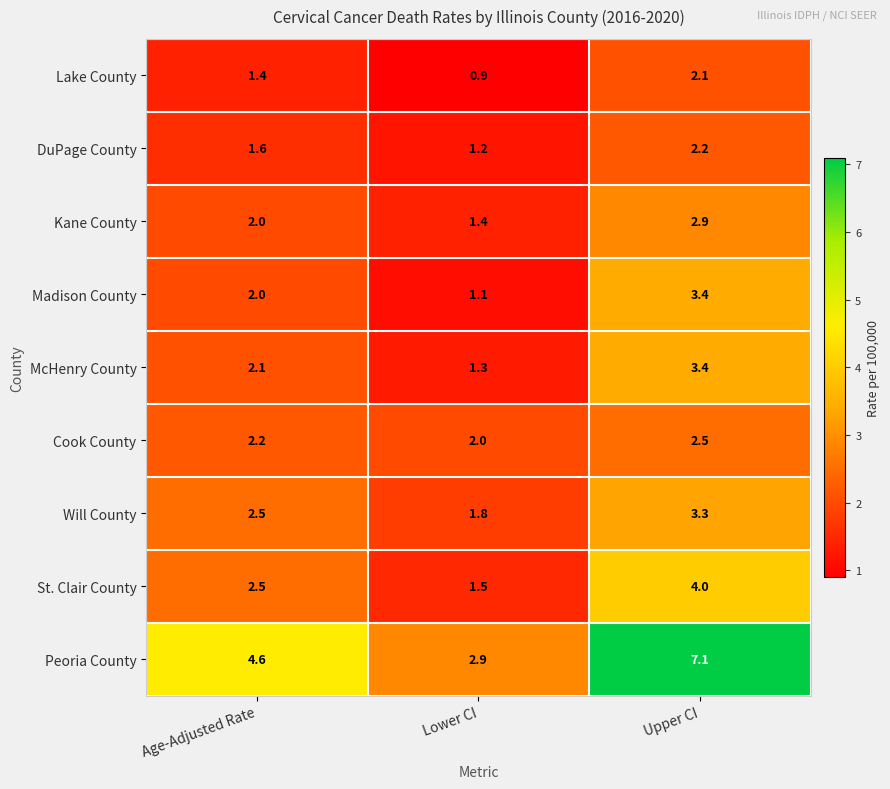

Reading left to right, what are all the values shown in this chart?

Lake County: Age-Adjusted Rate=1.4	Lower CI=0.9	Upper CI=2.1
DuPage County: Age-Adjusted Rate=1.6	Lower CI=1.2	Upper CI=2.2
Kane County: Age-Adjusted Rate=2.0	Lower CI=1.4	Upper CI=2.9
Madison County: Age-Adjusted Rate=2.0	Lower CI=1.1	Upper CI=3.4
McHenry County: Age-Adjusted Rate=2.1	Lower CI=1.3	Upper CI=3.4
Cook County: Age-Adjusted Rate=2.2	Lower CI=2.0	Upper CI=2.5
Will County: Age-Adjusted Rate=2.5	Lower CI=1.8	Upper CI=3.3
St. Clair County: Age-Adjusted Rate=2.5	Lower CI=1.5	Upper CI=4.0
Peoria County: Age-Adjusted Rate=4.6	Lower CI=2.9	Upper CI=7.1